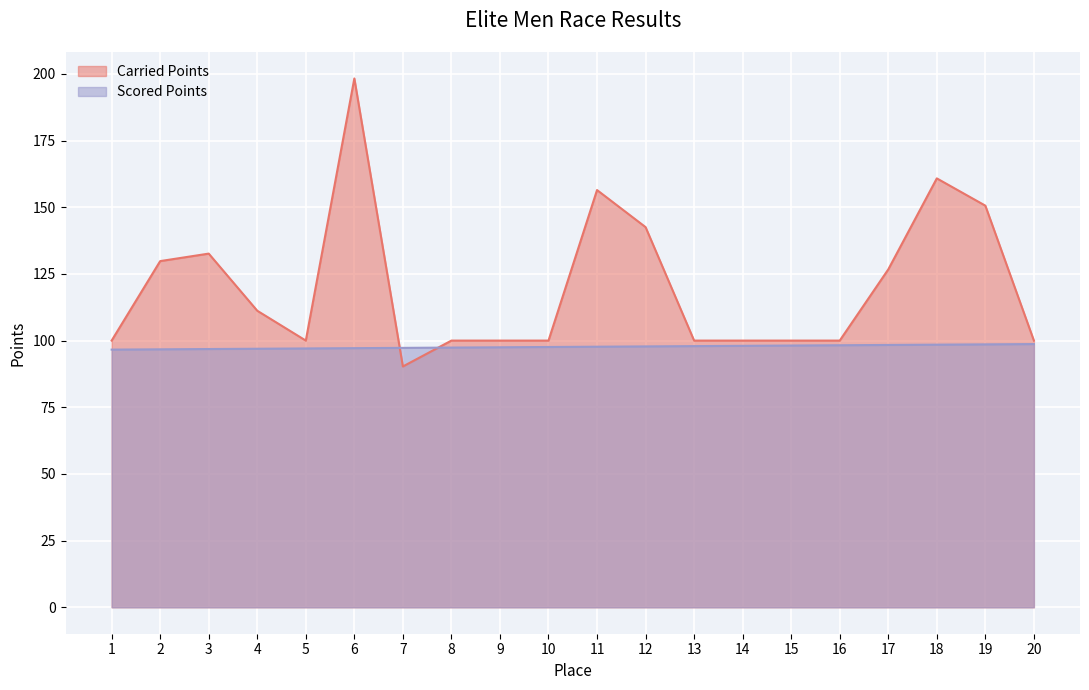

List the series in order of their overall mean, highest first.

Carried Points, Scored Points